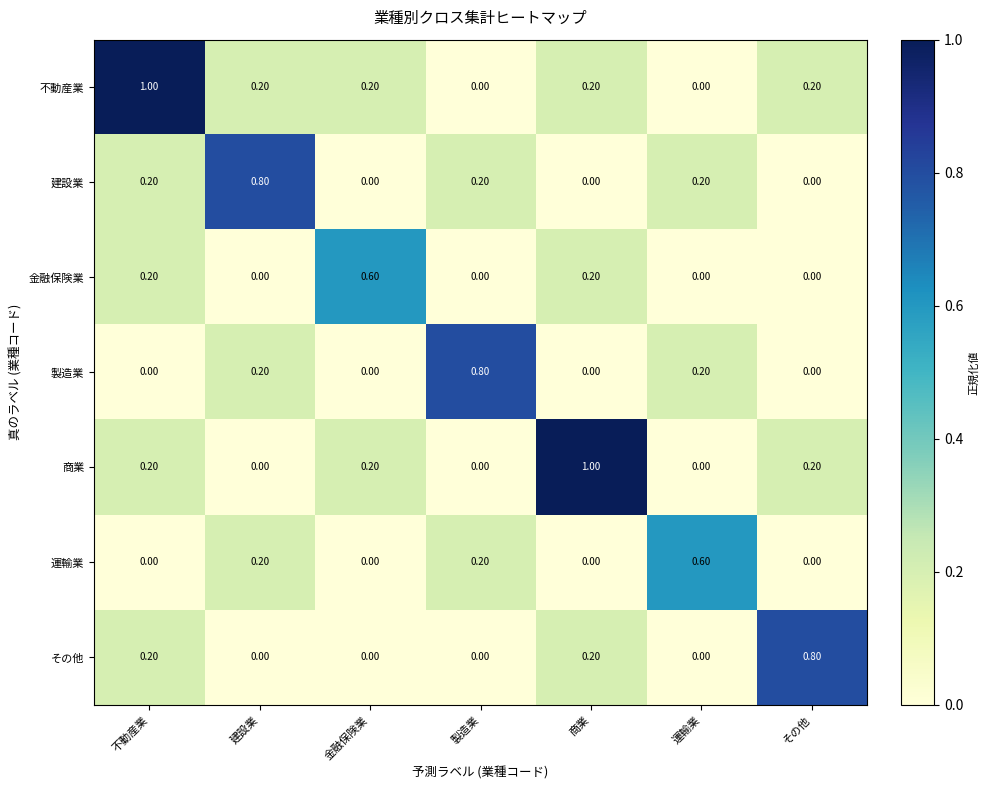

What is the difference between the maximum and minimum values in the 商業 series?

1.0